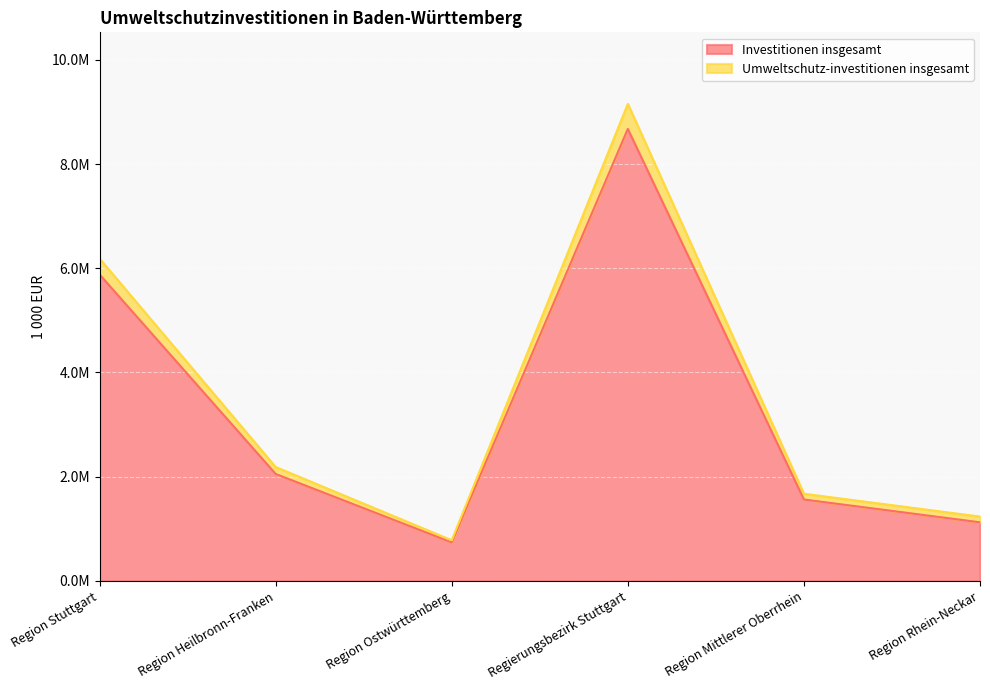

What is the maximum value for Investitionen insgesamt?

8673200